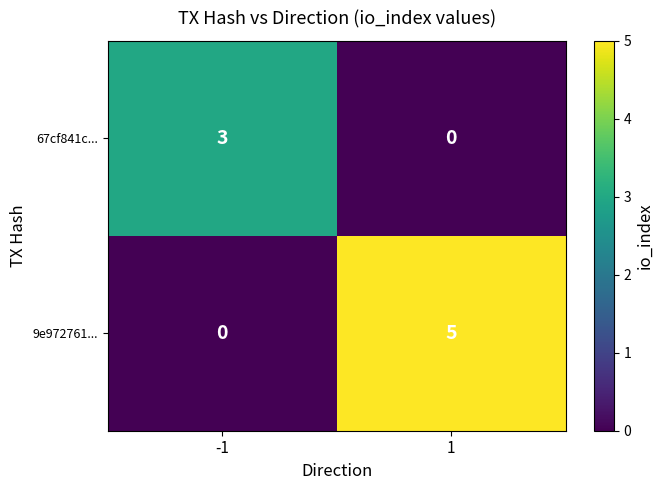

Between -1 and 1, which series saw the biggest shift?

9e972761...